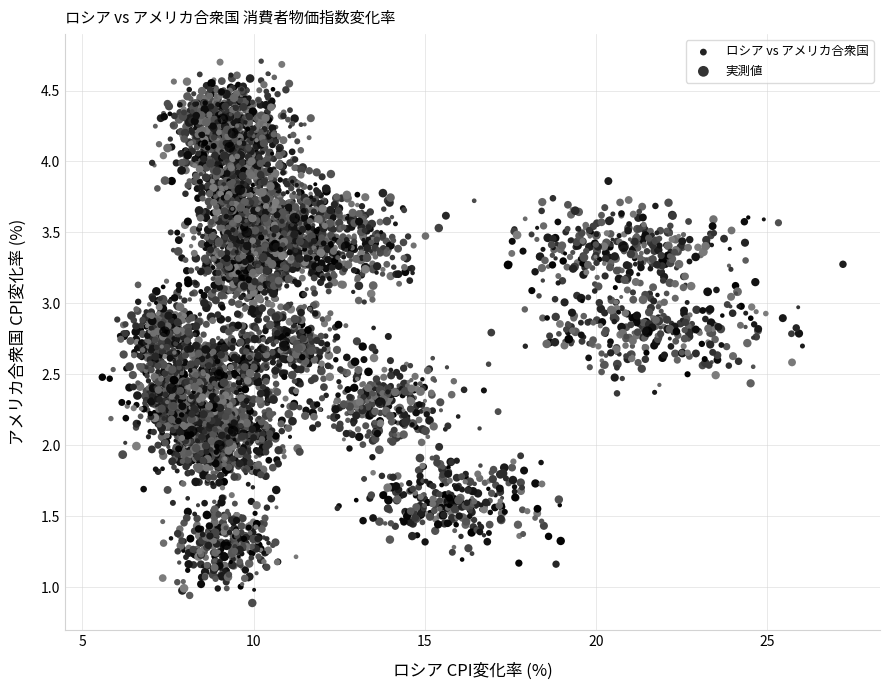

Which series has the widest spread of Y values?

ロシア vs アメリカ合衆国